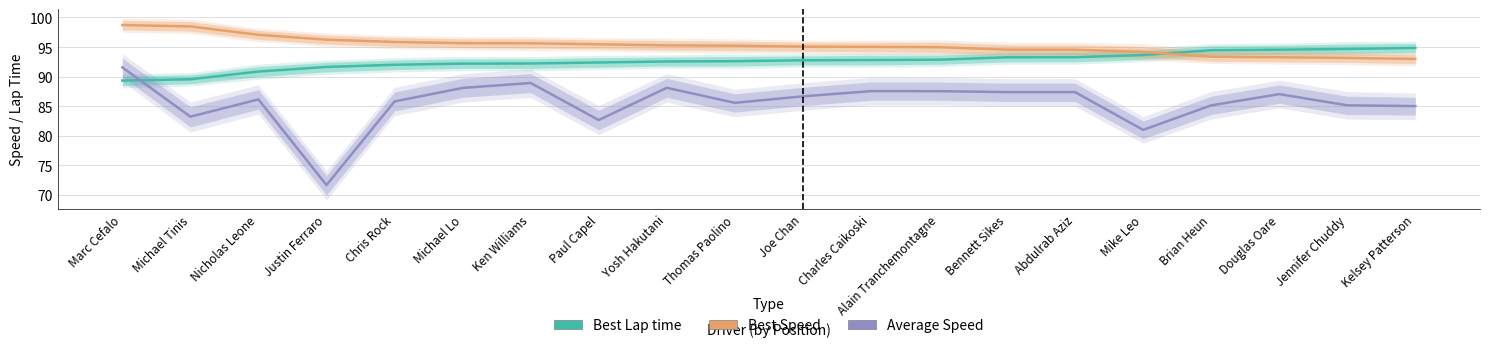

Is the value of Average Speed at Thomas Paolino greater than the value of Best Speed at Chris Rock?

No